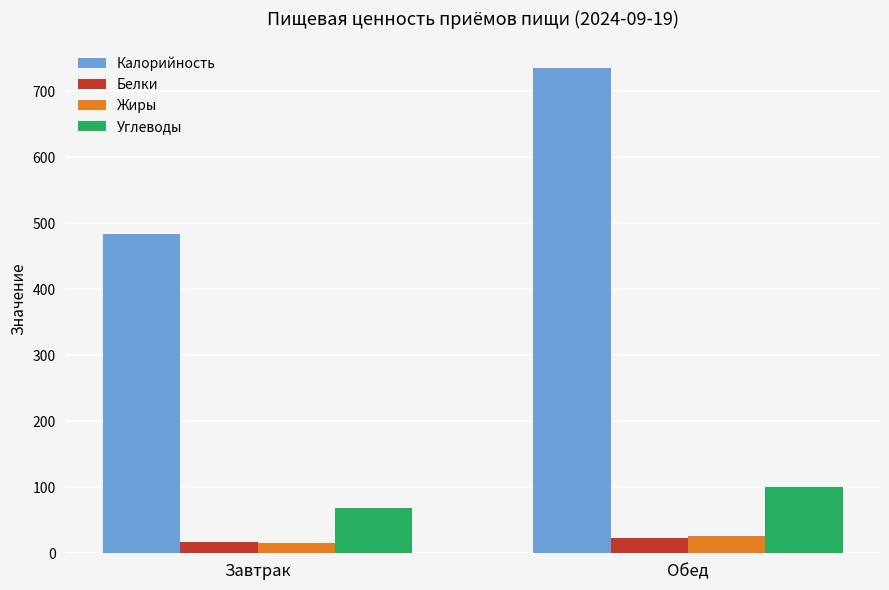

Which series has the widest spread of values?

Калорийность